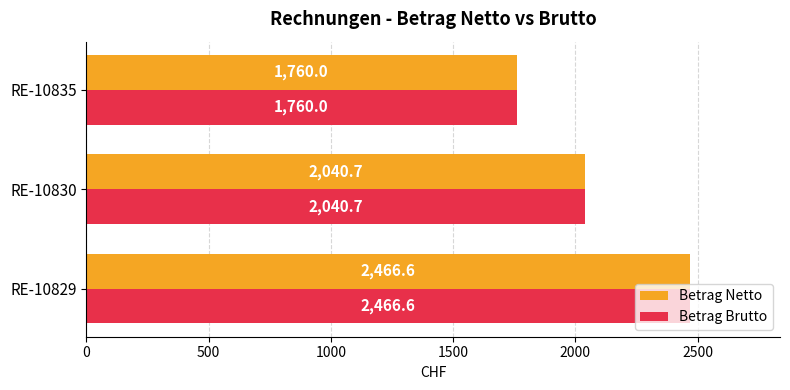

Rank the categories by Betrag Netto value from highest to lowest.

RE-10829, RE-10830, RE-10835